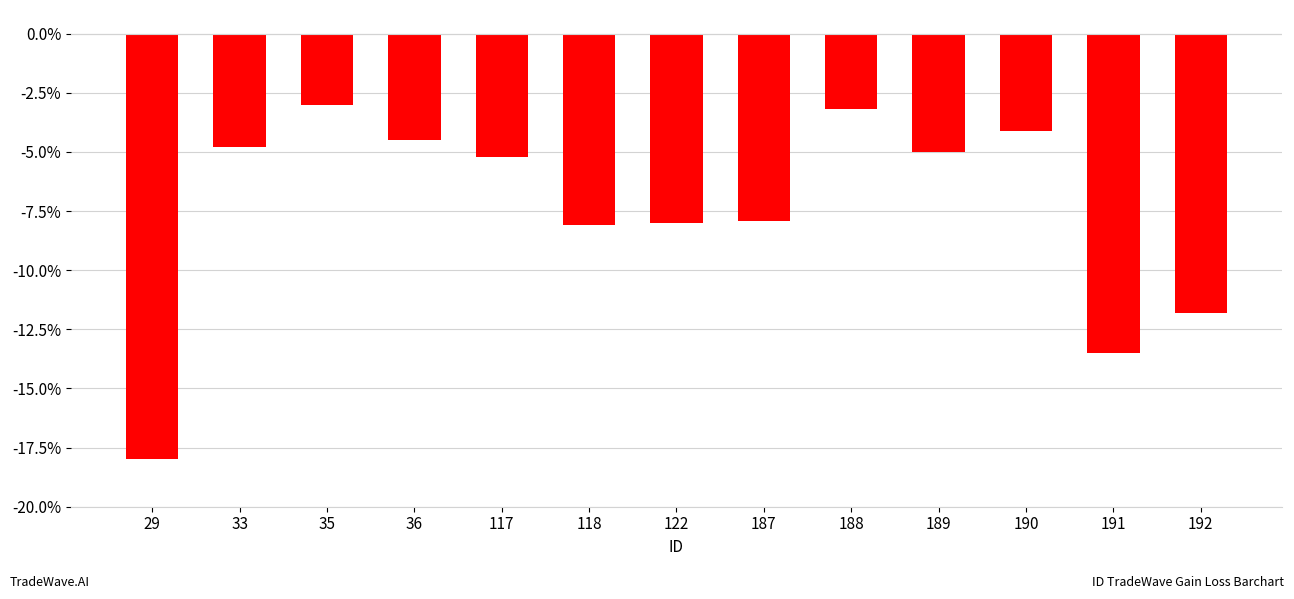

What is the sum of the values at 118 and 189?

-13.1